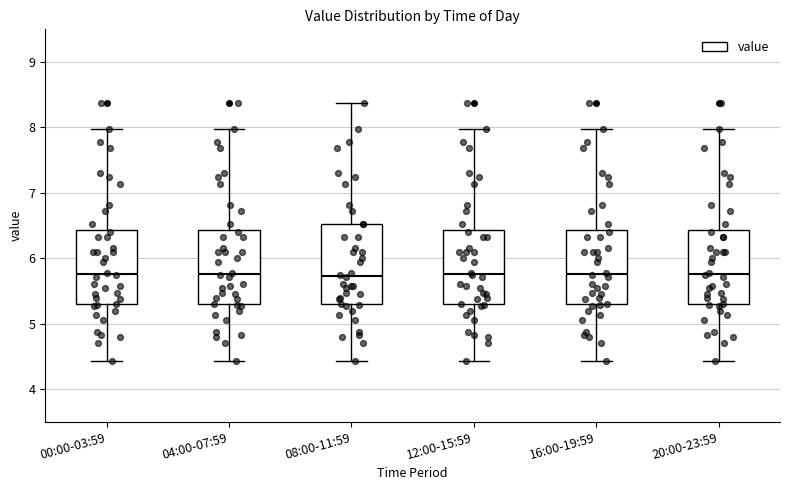

Reading left to right, transcribe this box plot: for each box, give where its median line is, the range the box spans, and where its two whiskers end, as read against the y-axis. The values are not printed on the chart, so give them approximately, as read against the axis.

00:00-03:59: median 5.8, box 5.3 to 6.4, whiskers 4.4 to 8.0
04:00-07:59: median 5.8, box 5.3 to 6.4, whiskers 4.4 to 8.0
08:00-11:59: median 5.7, box 5.3 to 6.5, whiskers 4.4 to 8.4
12:00-15:59: median 5.8, box 5.3 to 6.4, whiskers 4.4 to 8.0
16:00-19:59: median 5.8, box 5.3 to 6.4, whiskers 4.4 to 8.0
20:00-23:59: median 5.8, box 5.3 to 6.4, whiskers 4.4 to 8.0